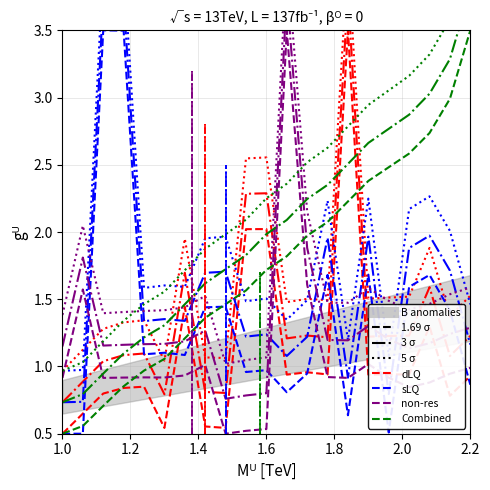

What is the average value of the dLQ series?

1.1